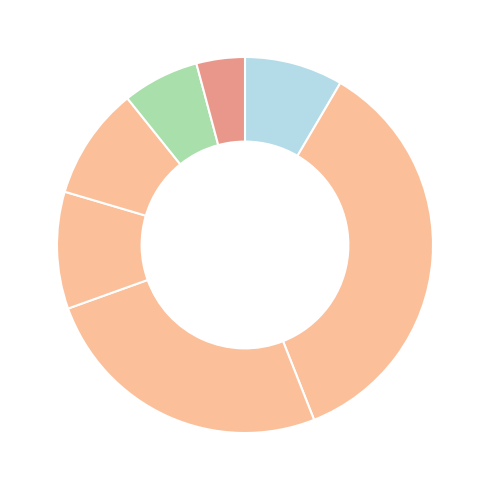

Count the number of slices in the pie.

7